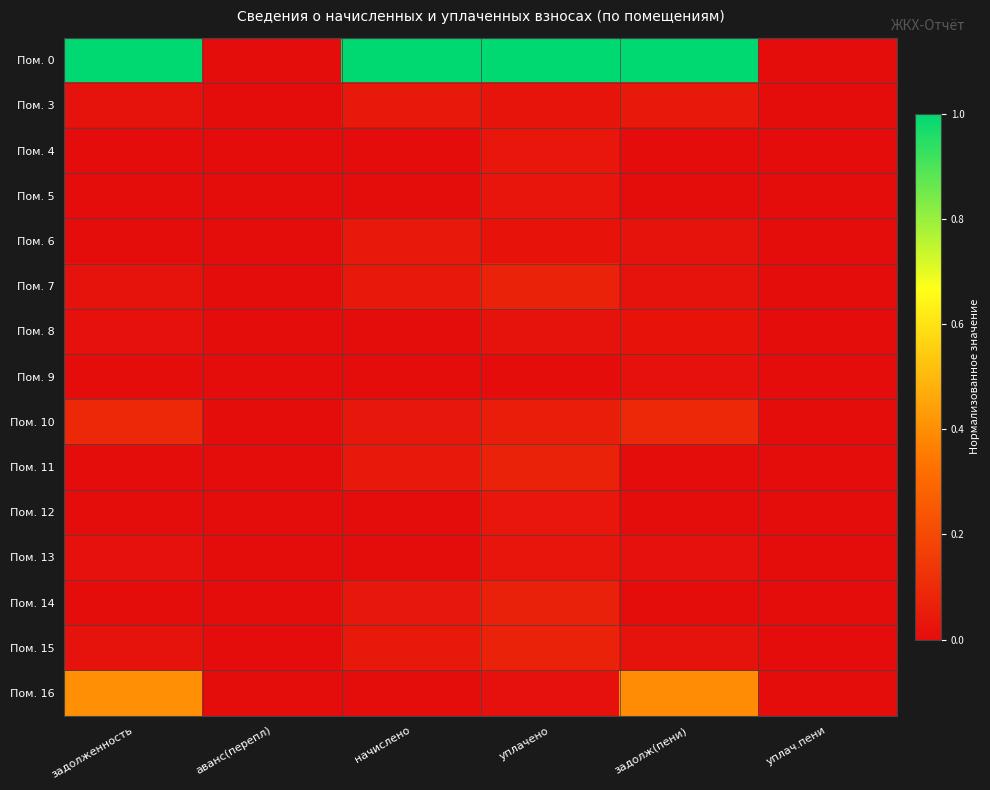

Reading right to left, extract all data points from this chart.

Пом. 0: уплач.пени=0.0	задолж(пени)=1.0	уплачено=1.0	начислено=1.0	аванс(перепл)=0.0	задолженность=1.0
Пом. 3: уплач.пени=0.0	задолж(пени)=0.0	уплачено=0.0	начислено=0.0	аванс(перепл)=0.0	задолженность=0.0
Пом. 4: уплач.пени=0.0	задолж(пени)=0.0	уплачено=0.0	начислено=0.0	аванс(перепл)=0.0	задолженность=0.0
Пом. 5: уплач.пени=0.0	задолж(пени)=0.0	уплачено=0.0	начислено=0.0	аванс(перепл)=0.0	задолженность=0.0
Пом. 6: уплач.пени=0.0	задолж(пени)=0.0	уплачено=0.0	начислено=0.0	аванс(перепл)=0.0	задолженность=0.0
Пом. 7: уплач.пени=0.0	задолж(пени)=0.0	уплачено=0.1	начислено=0.0	аванс(перепл)=0.0	задолженность=0.0
Пом. 8: уплач.пени=0.0	задолж(пени)=0.0	уплачено=0.0	начислено=0.0	аванс(перепл)=0.0	задолженность=0.0
Пом. 9: уплач.пени=0.0	задолж(пени)=0.0	уплачено=0.0	начислено=0.0	аванс(перепл)=0.0	задолженность=0.0
Пом. 10: уплач.пени=0.0	задолж(пени)=0.1	уплачено=0.1	начислено=0.0	аванс(перепл)=0.0	задолженность=0.1
Пом. 11: уплач.пени=0.0	задолж(пени)=0.0	уплачено=0.1	начислено=0.0	аванс(перепл)=0.0	задолженность=0.0
Пом. 12: уплач.пени=0.0	задолж(пени)=0.0	уплачено=0.0	начислено=0.0	аванс(перепл)=0.0	задолженность=0.0
Пом. 13: уплач.пени=0.0	задолж(пени)=0.0	уплачено=0.0	начислено=0.0	аванс(перепл)=0.0	задолженность=0.0
Пом. 14: уплач.пени=0.0	задолж(пени)=0.0	уплачено=0.1	начислено=0.0	аванс(перепл)=0.0	задолженность=0.0
Пом. 15: уплач.пени=0.0	задолж(пени)=0.0	уплачено=0.1	начислено=0.0	аванс(перепл)=0.0	задолженность=0.0
Пом. 16: уплач.пени=0.0	задолж(пени)=0.4	уплачено=0.0	начислено=0.0	аванс(перепл)=0.0	задолженность=0.4